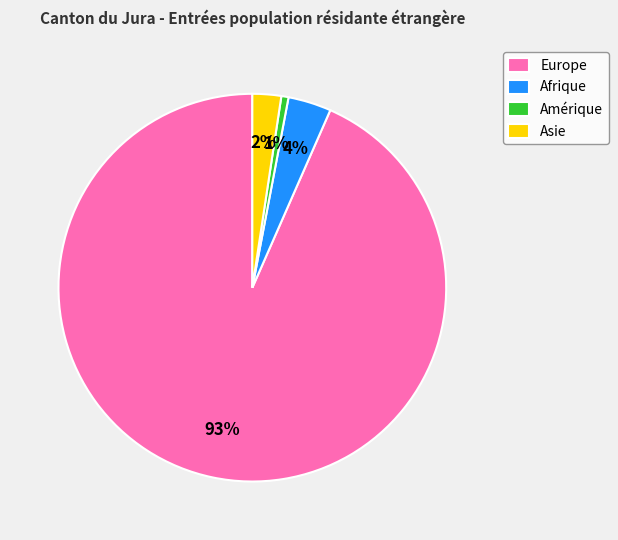

The Afrique slice represents 14% of the pie. True or false?

False